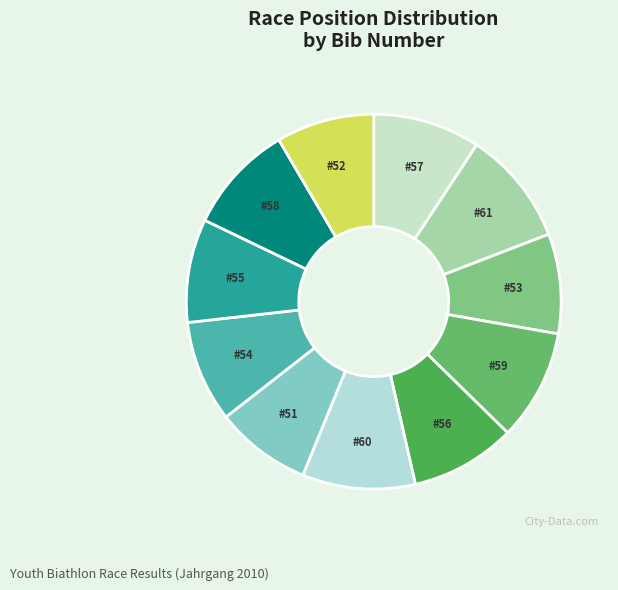

How many segments does this pie chart have?

11